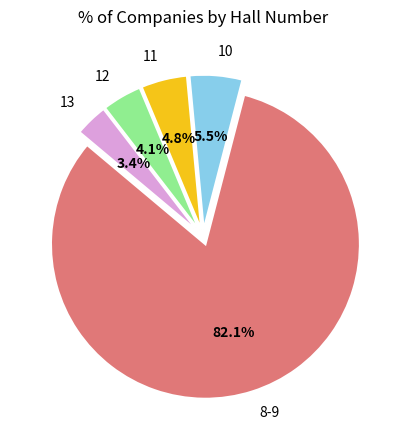

Is it true that 11 is 5% of the pie?

True